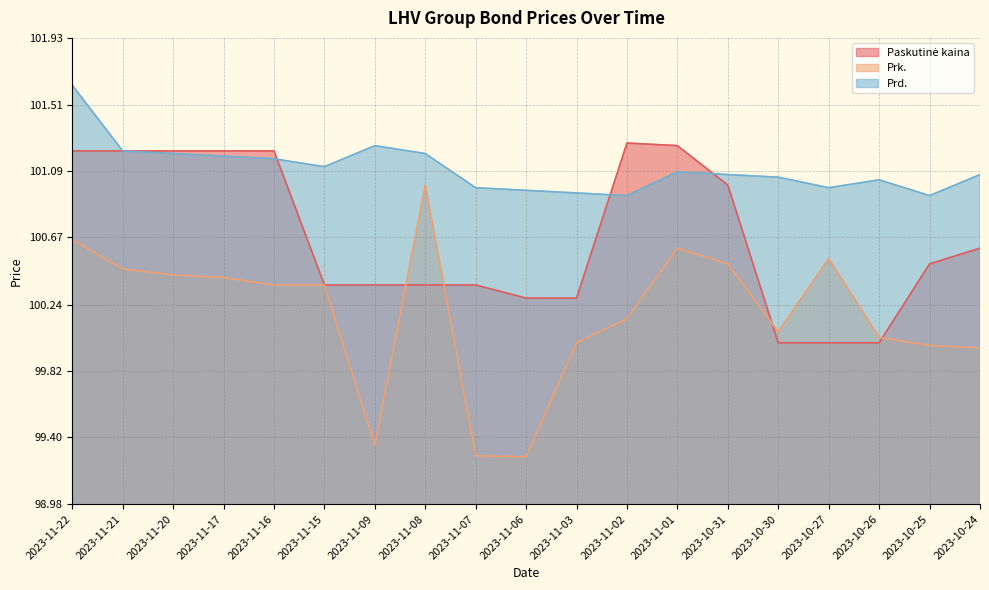

Count the Paskutinė kaina values in the range 100 to 101.

12